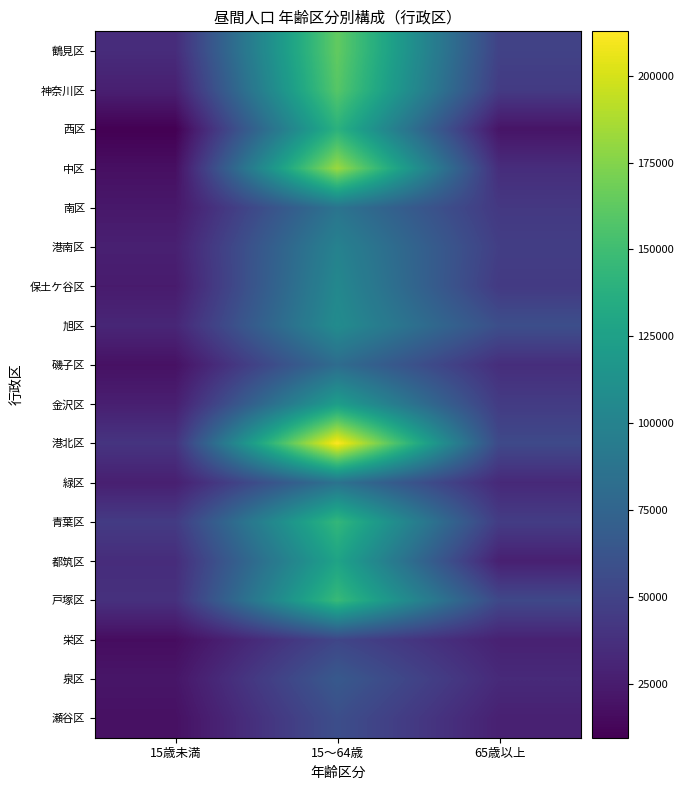

Reading right to left, what are all the values shown in this chart?

鶴見区: 65歳以上=49264	15～64歳=163881	15歳未満=35034
神奈川区: 65歳以上=44554	15～64歳=159637	15歳未満=27156
西区: 65歳以上=20385	15～64歳=139425	15歳未満=9417
中区: 65歳以上=35624	15～64歳=182408	15歳未満=17635
南区: 65歳以上=42703	15～64歳=87671	15歳未満=22590
港南区: 65歳以上=46788	15～64歳=99418	15歳未満=27451
保土ケ谷区: 65歳以上=43886	15～64歳=104110	15歳未満=24410
旭区: 65歳以上=58133	15～64歳=107800	15歳未満=31363
磯子区: 65歳以上=36018	15～64歳=81409	15歳未満=18646
金沢区: 65歳以上=44859	15～64歳=122831	15歳未満=26930
港北区: 65歳以上=54378	15～64歳=212805	15歳未満=40197
緑区: 65歳以上=33058	15～64歳=86322	15歳未満=27029
青葉区: 65歳以上=45489	15～64歳=144294	15歳未満=44709
都筑区: 65歳以上=27384	15～64歳=127492	15歳未満=35304
戸塚区: 65歳以上=53518	15～64歳=146772	15歳未満=37749
栄区: 65歳以上=28382	15～64歳=52108	15歳未満=16339
泉区: 65歳以上=33472	15～64歳=66088	15歳未満=21095
瀬谷区: 65歳以上=27829	15～64歳=57901	15歳未満=18270